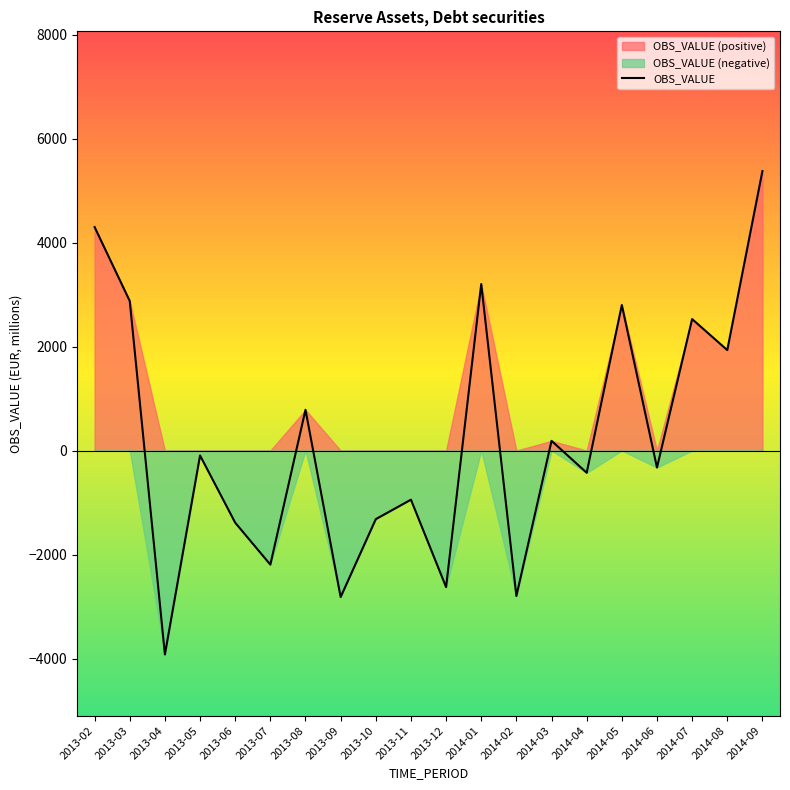

How many positive values are there?

9